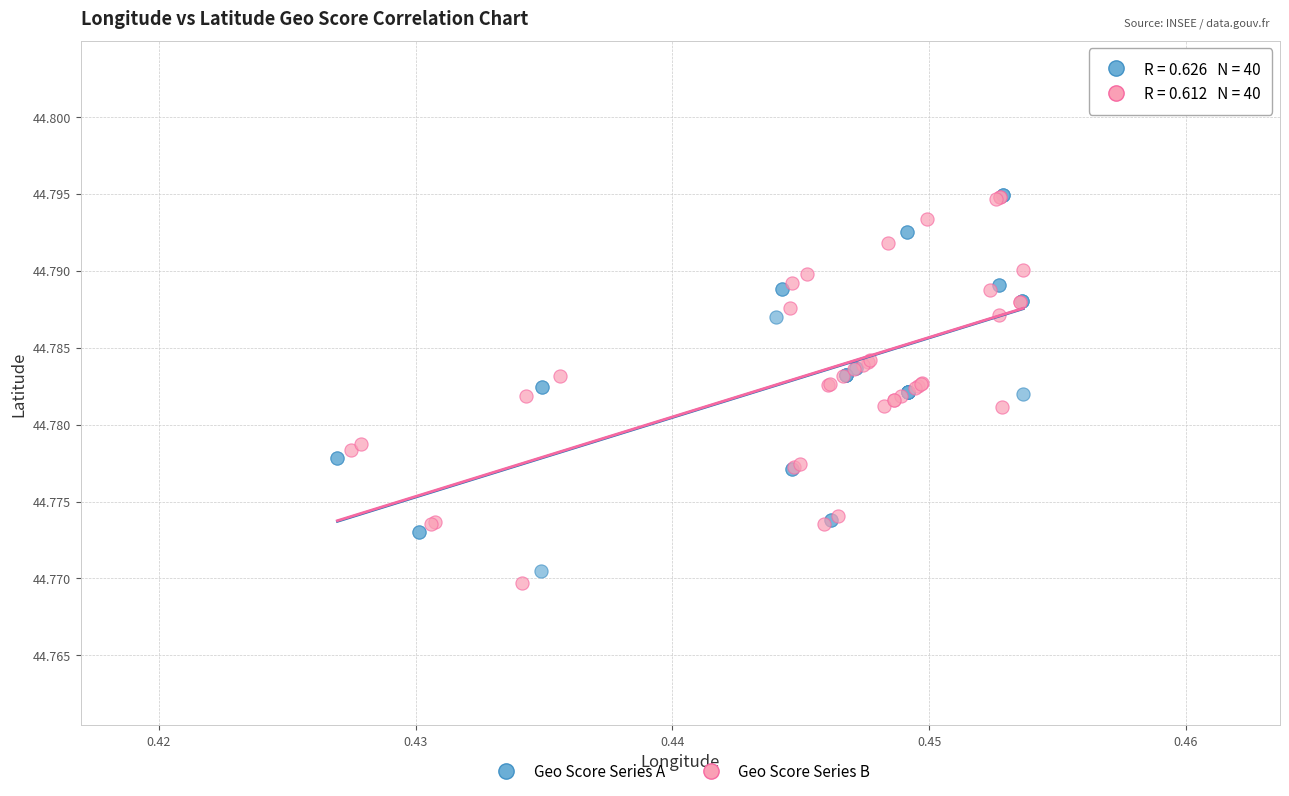

Which series reaches the minimum Y coordinate?

Geo Score Series B